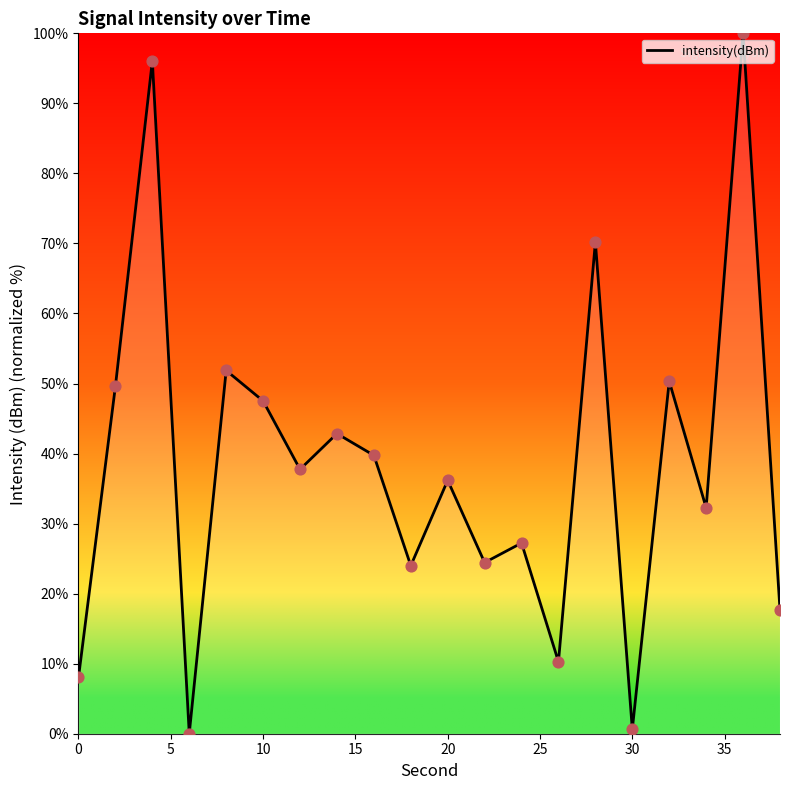

What is the maximum value shown in the chart?

100.0